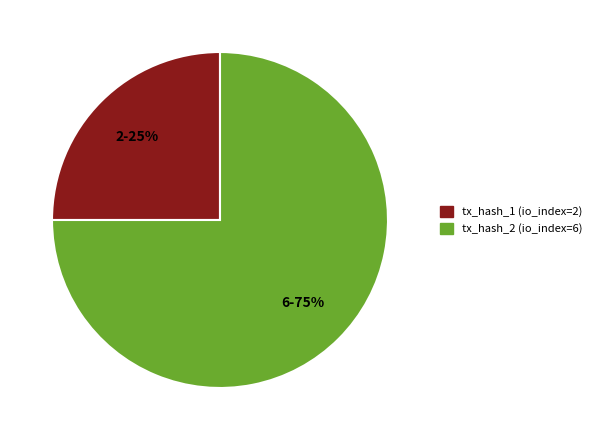

How many slices are in this pie chart?

2